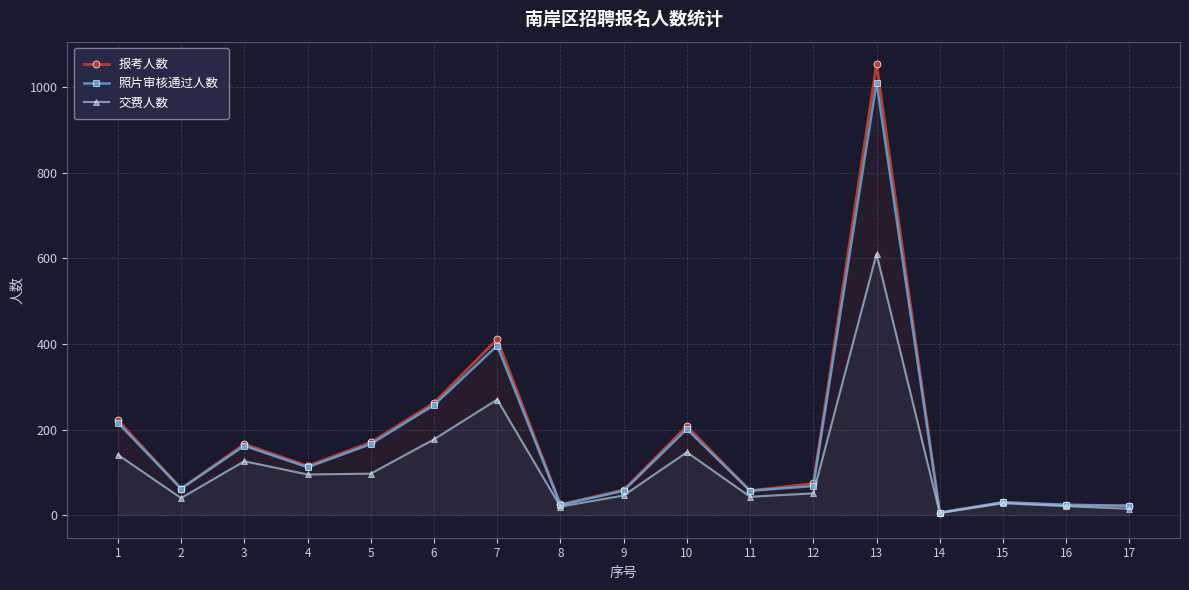

The value of 交费人数 at 17 is 25. True or false?

False